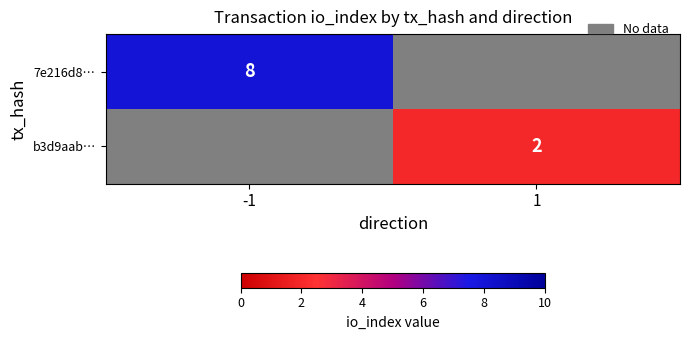

Which has a higher value, 1 or -1?

-1